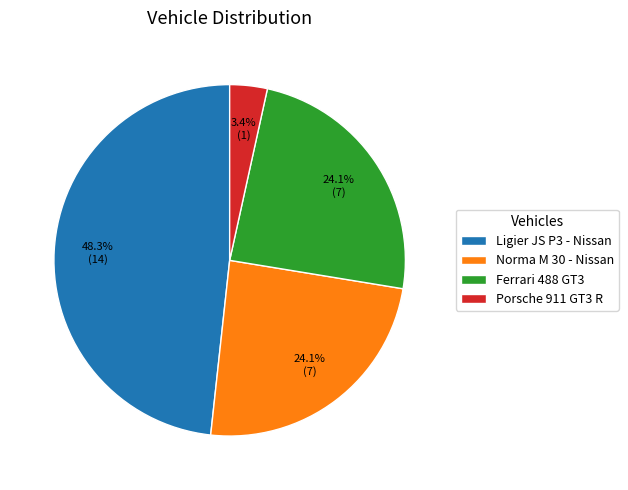

To the nearest percent, what percentage of the pie is Norma M 30 - Nissan?

24%